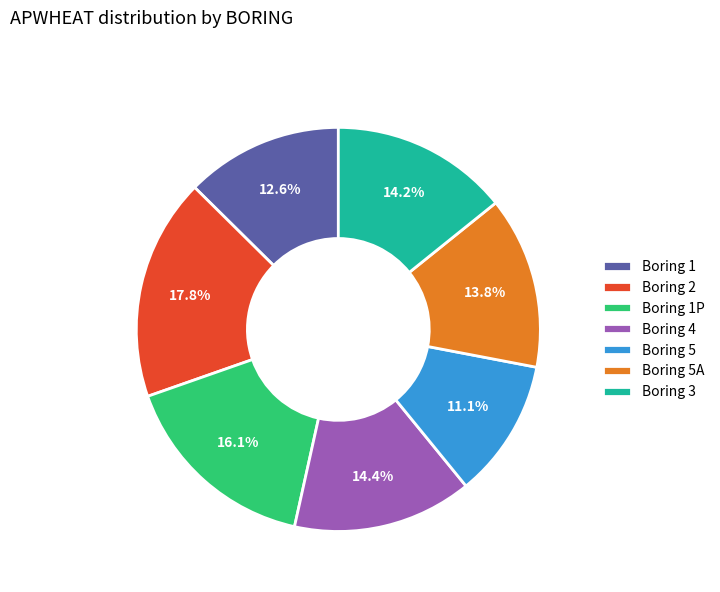

How many segments does this pie chart have?

7